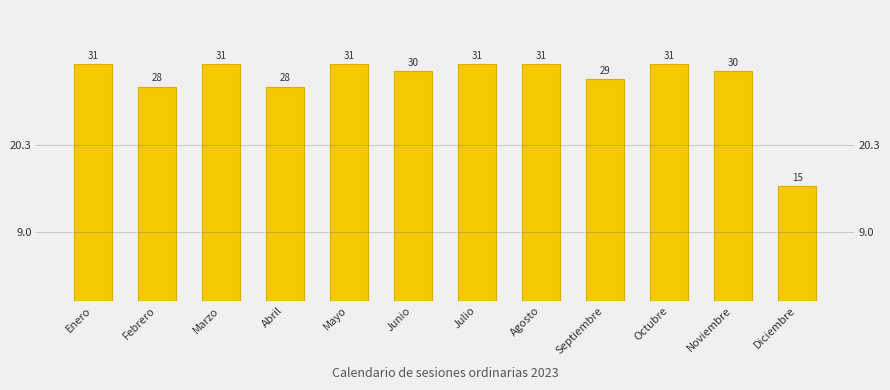

What is the sum of the values at Enero and Junio?

61